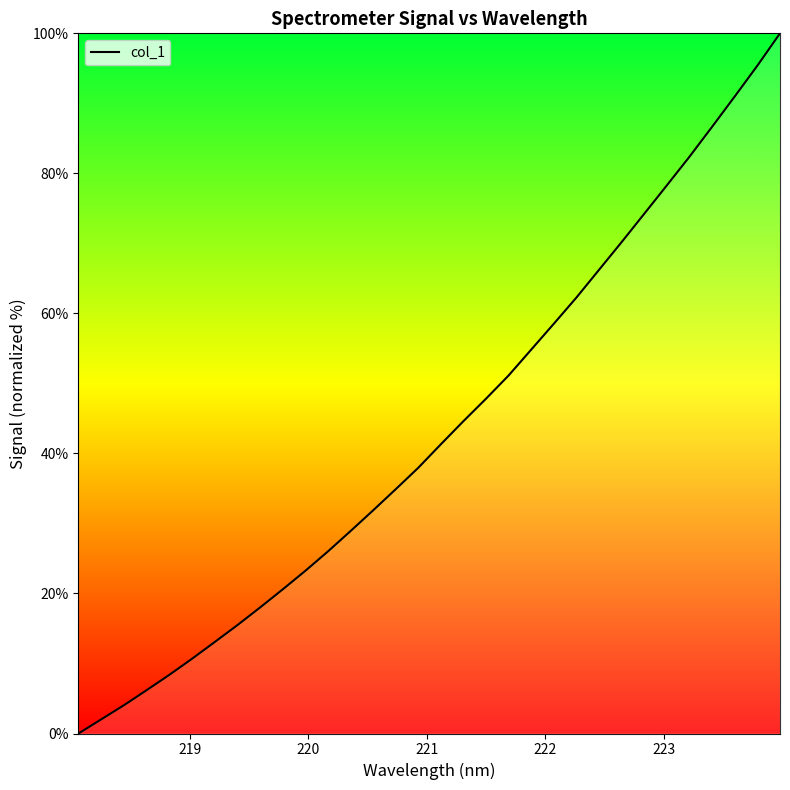

What is the maximum value shown in the chart?

100.0